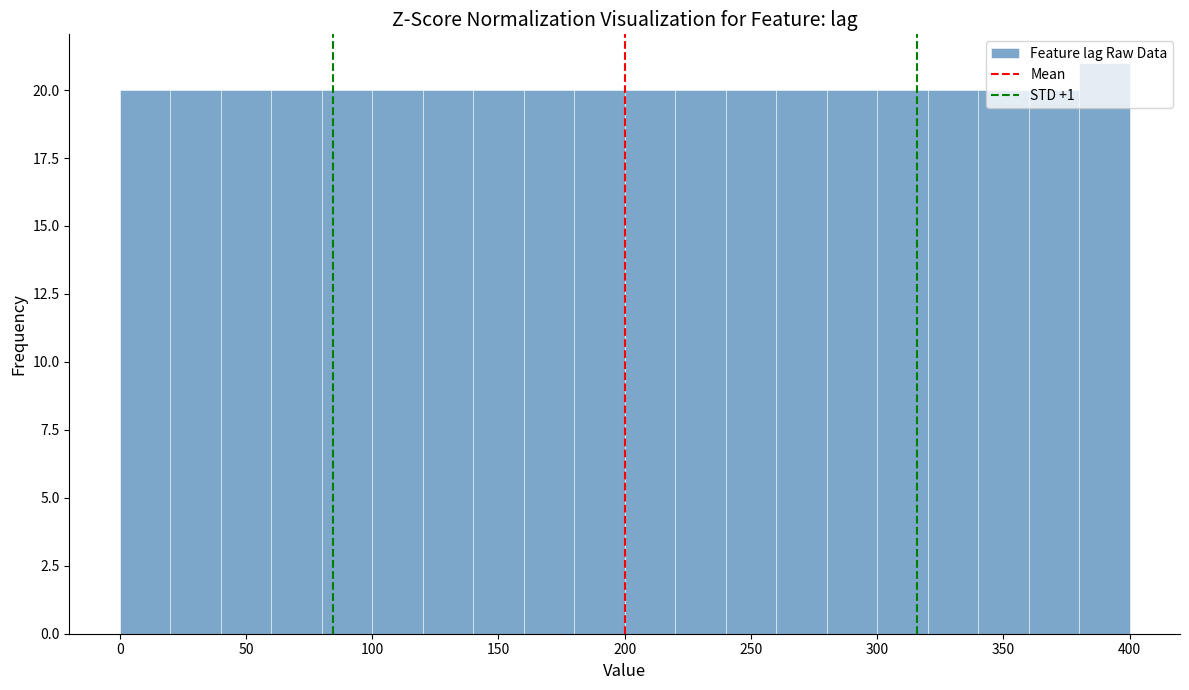

Reading left to right, transcribe this chart: for each bar, give the range it covers on the x-axis and its height. The values are not printed on the chart, so give them approximately, as read against the axis.

0 to 20: 20
20 to 40: 20
40 to 60: 20
60 to 80: 20
80 to 100: 20
100 to 120: 20
120 to 140: 20
140 to 160: 20
160 to 180: 20
180 to 200: 20
200 to 220: 20
220 to 240: 20
240 to 260: 20
260 to 280: 20
280 to 300: 20
300 to 320: 20
320 to 340: 20
340 to 360: 20
360 to 380: 20
380 to 400: 21